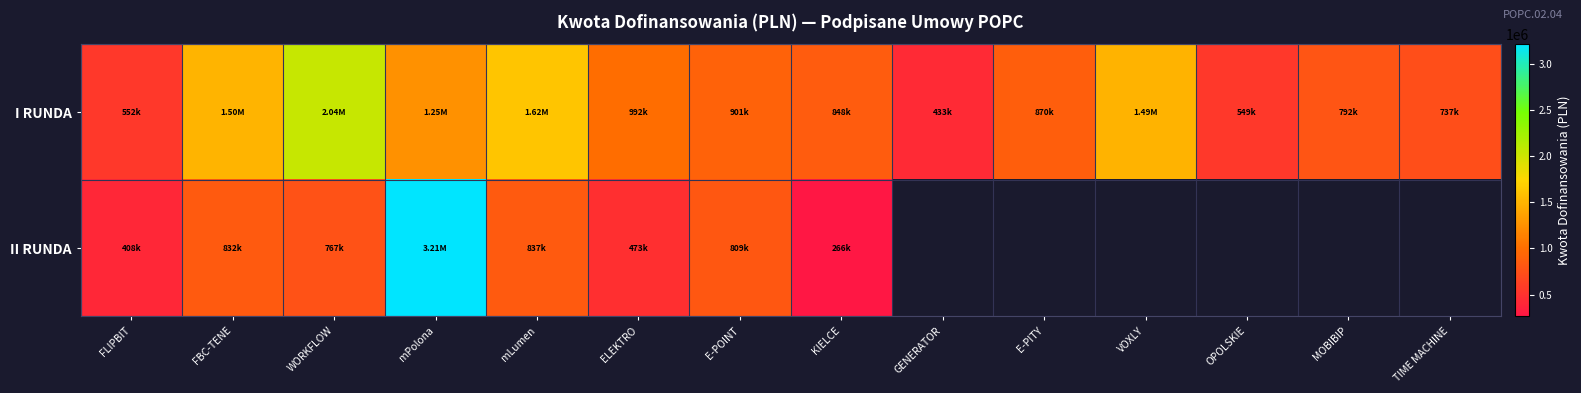

The value of I RUNDA at KIELCE is 555432.2. True or false?

False